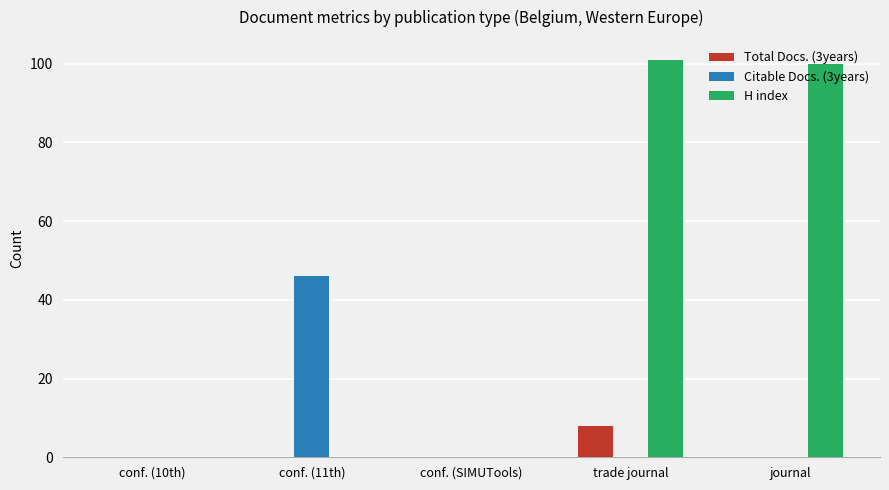

What is the sum of the H index values at journal and conf. (SIMUTools)?

100